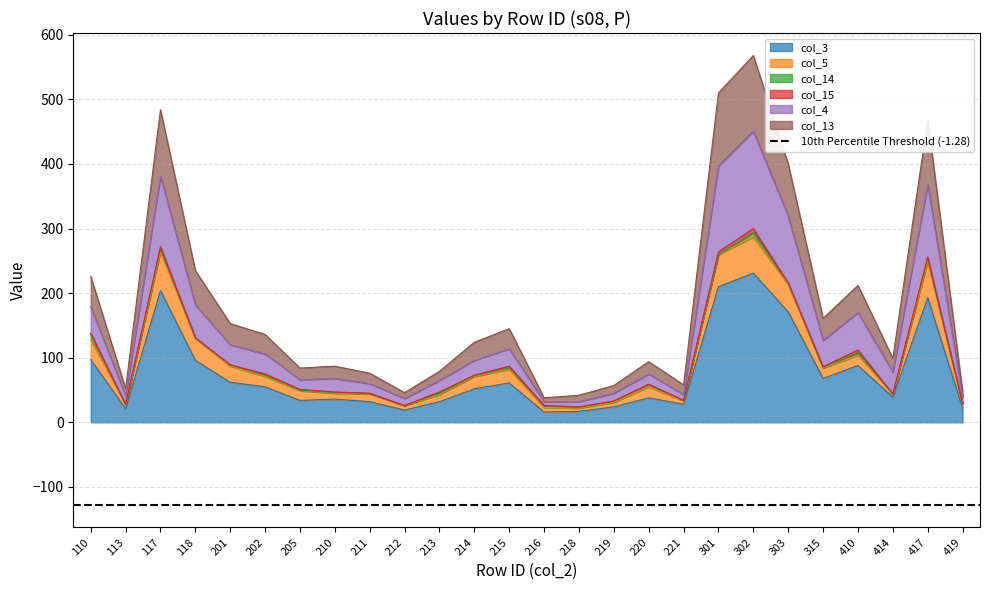

The col_5 series shows 522 at 302. True or false?

False